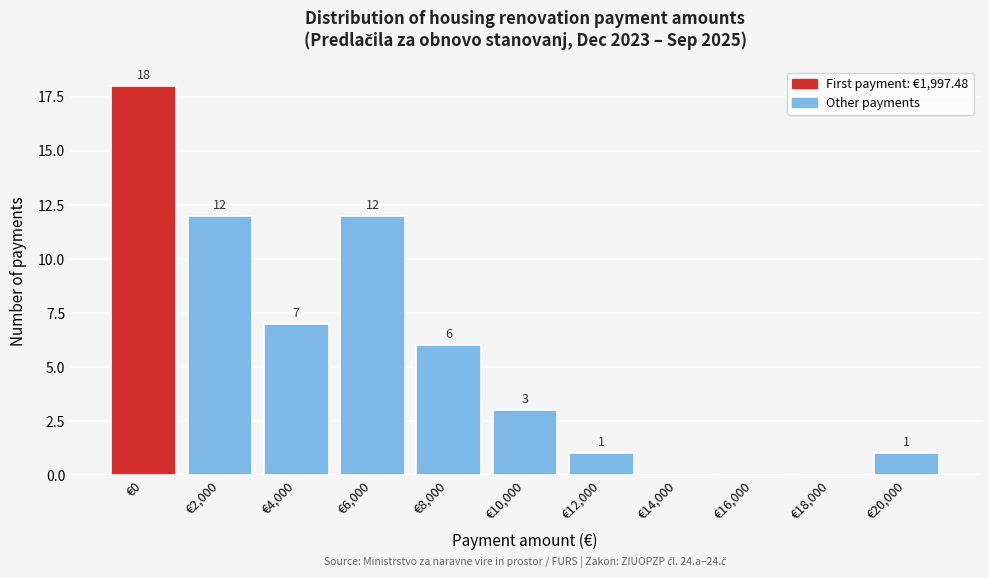

Reading left to right, extract all data points from this chart.

€0=18	€2,000=12	€4,000=7	€6,000=12	€8,000=6	€10,000=3	€12,000=1	€14,000=0	€16,000=0	€18,000=0	€20,000=1